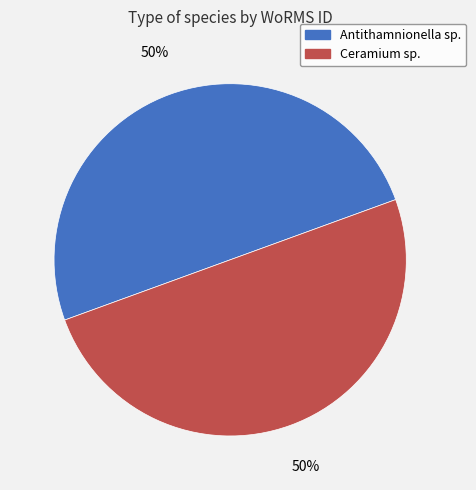

What is the ratio of the value at Antithamnionella sp. to the value at Ceramium sp.?

1.0